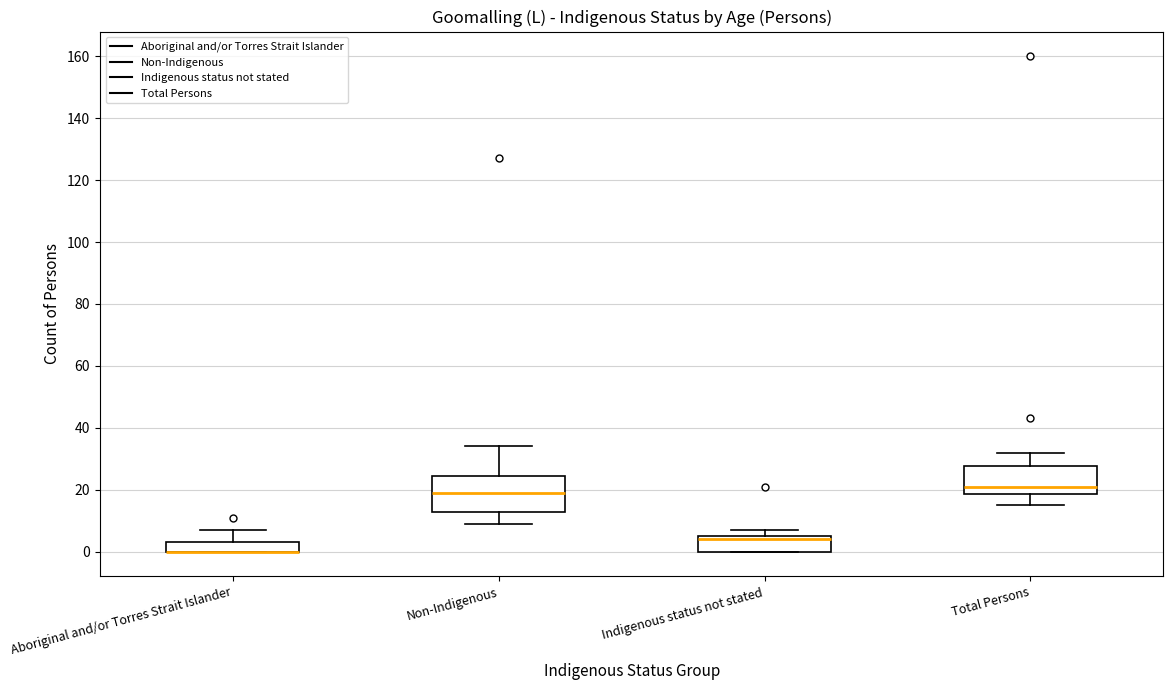

Which box is the tallest, from its lower edge to its upper edge?

Non-Indigenous